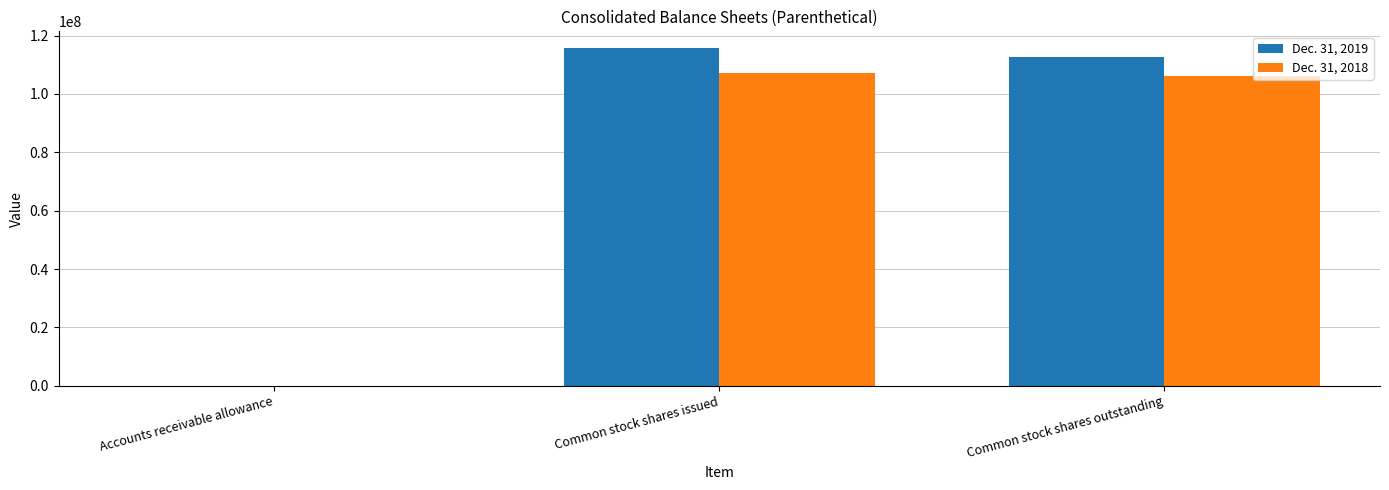

Which series has the largest total across all categories?

Dec. 31, 2019